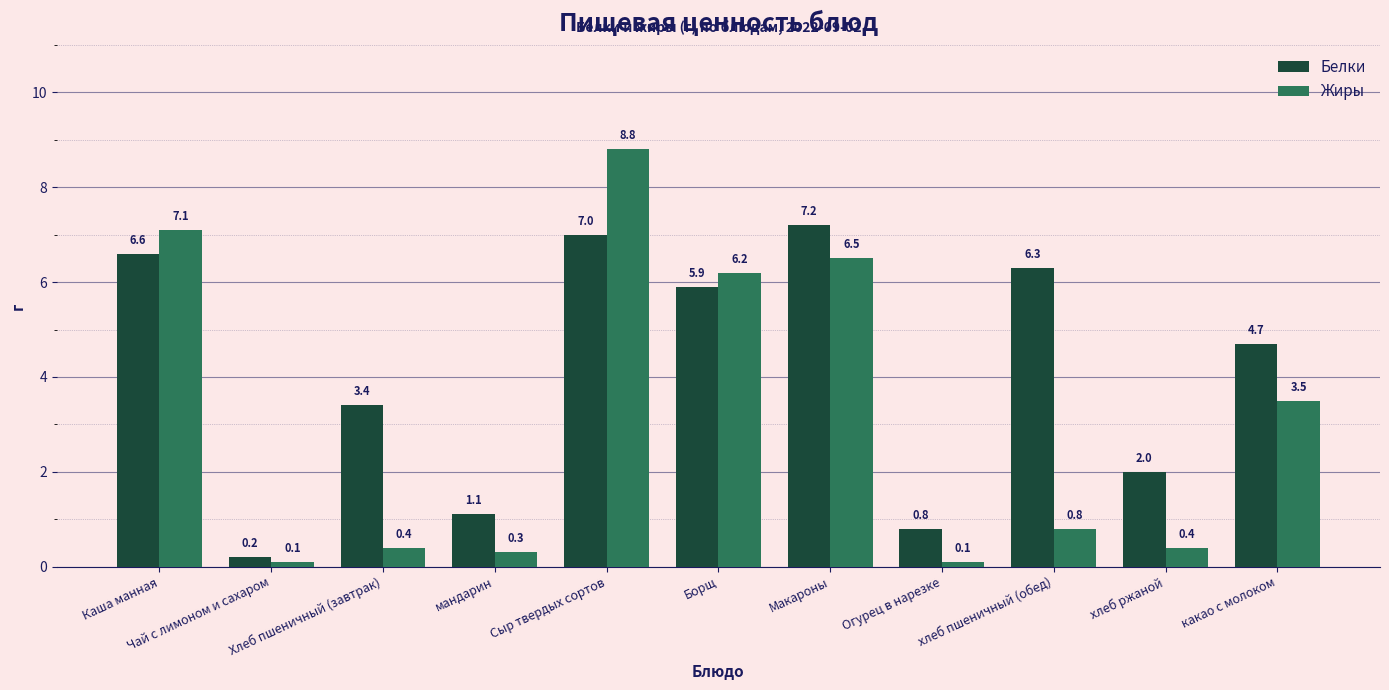

Rank the categories by Белки value from highest to lowest.

Макароны, Сыр твердых сортов, Каша манная, хлеб пшеничный (обед), Борщ, какао с молоком, Хлеб пшеничный (завтрак), хлеб ржаной, мандарин, Огурец в нарезке, Чай с лимоном и сахаром